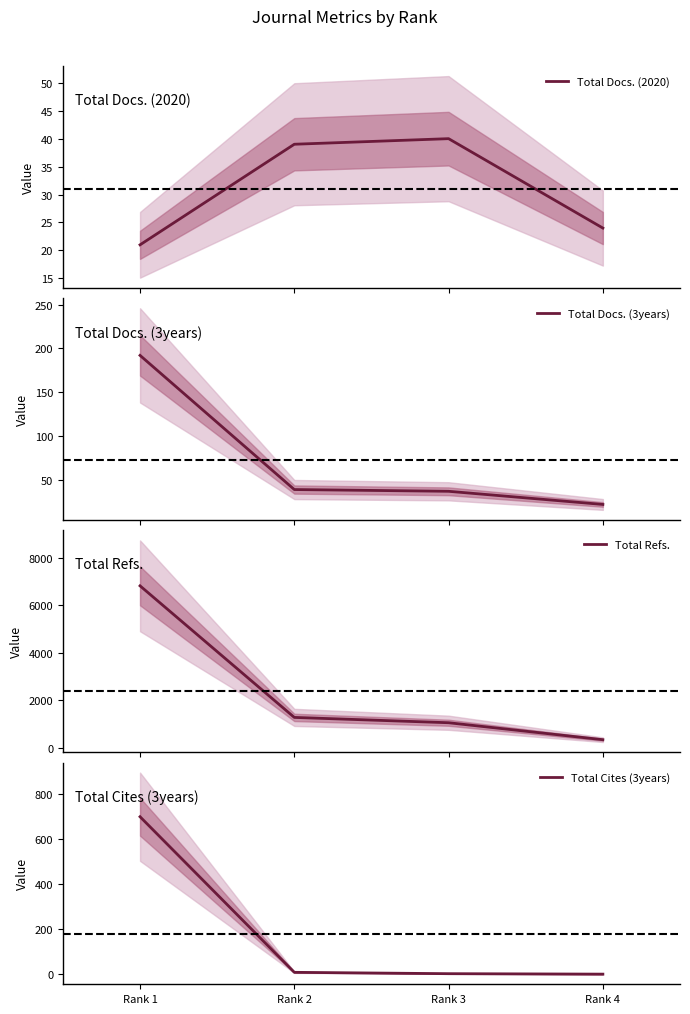

Rank the categories by Total Docs. (2020) value from highest to lowest.

Rank 3, Rank 2, Rank 4, Rank 1